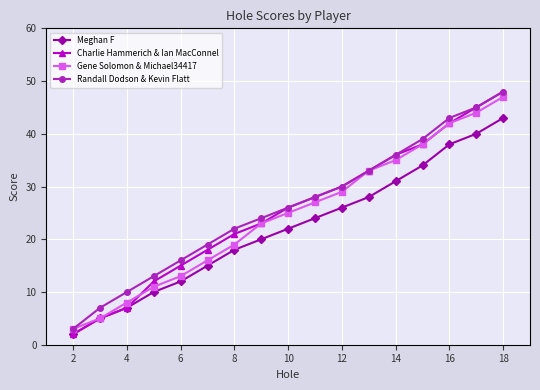

At how many categories does at least one series exceed 4?

16